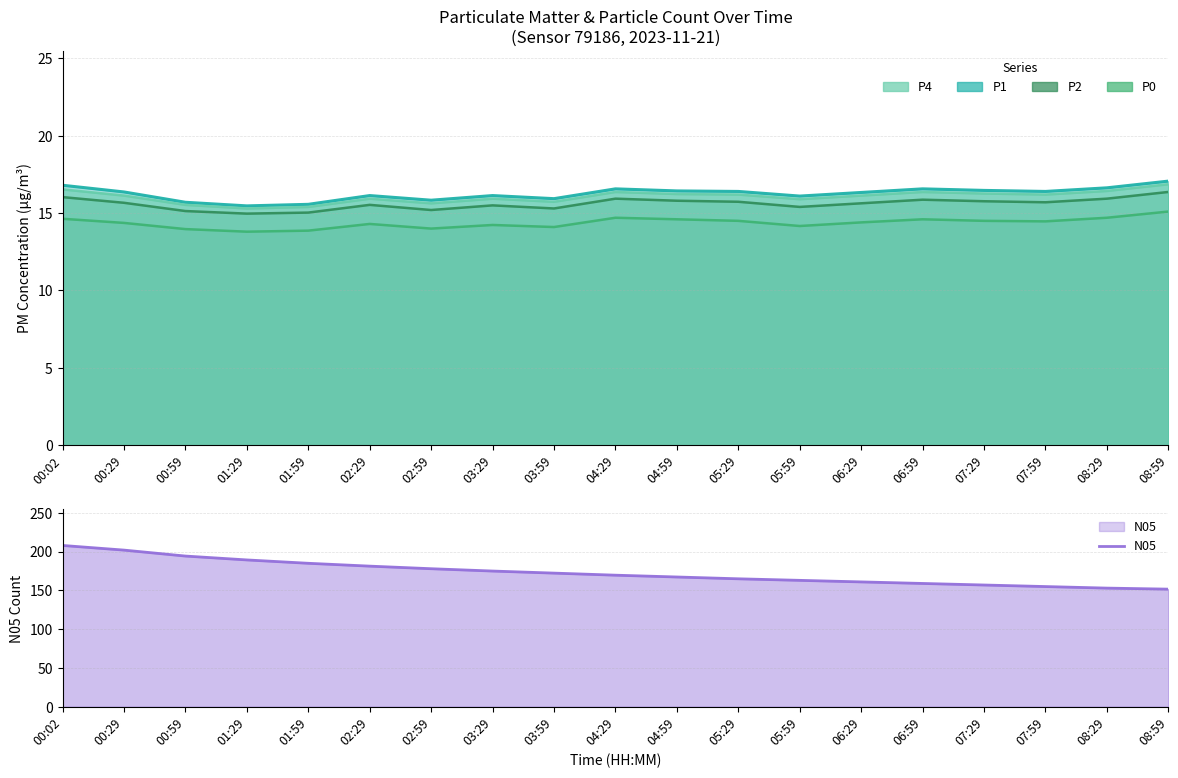

Between 03:29 and 08:29, which is larger?

03:29